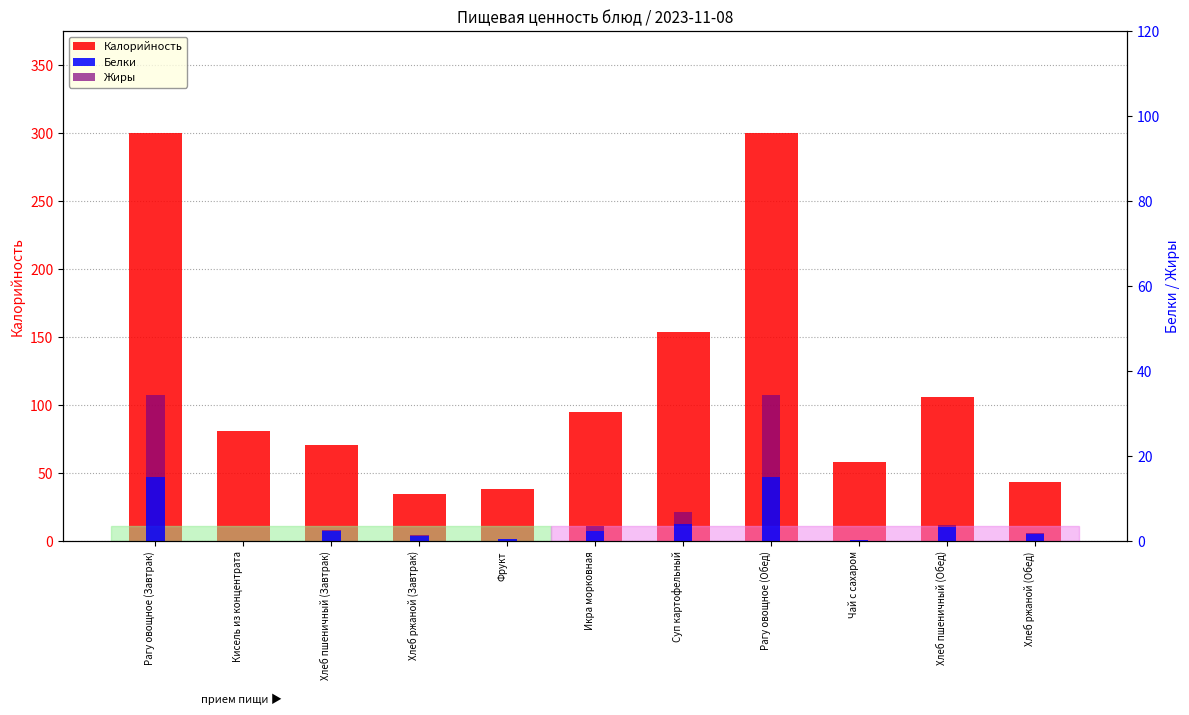

How many bars are there in each group?

3